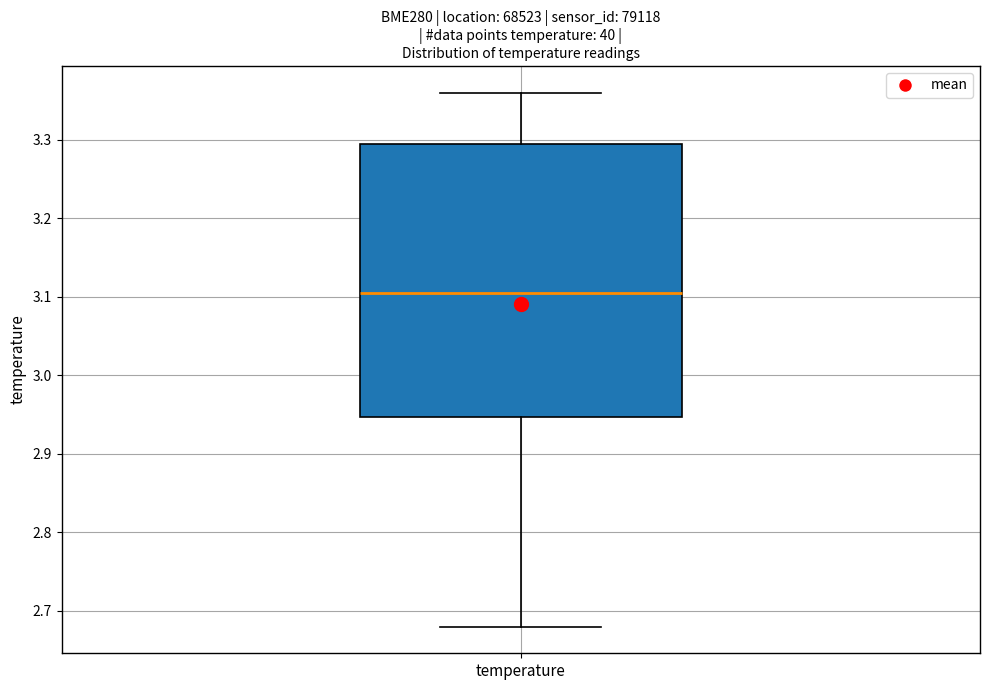

Transcribe this box plot: give where the median line is, the range the box spans, and where the two whiskers end, as read against the y-axis. The values are not printed on the chart, so give them approximately, as read against the axis.

median 3.11, box 2.95 to 3.30, whiskers 2.68 to 3.36